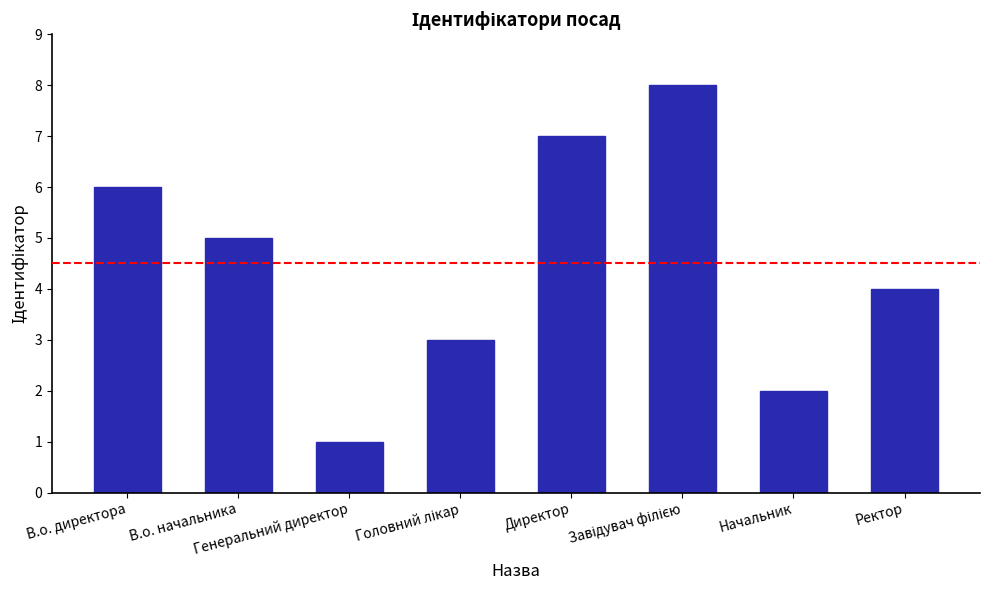

What is the difference between the values at В.о. начальника and Директор?

2